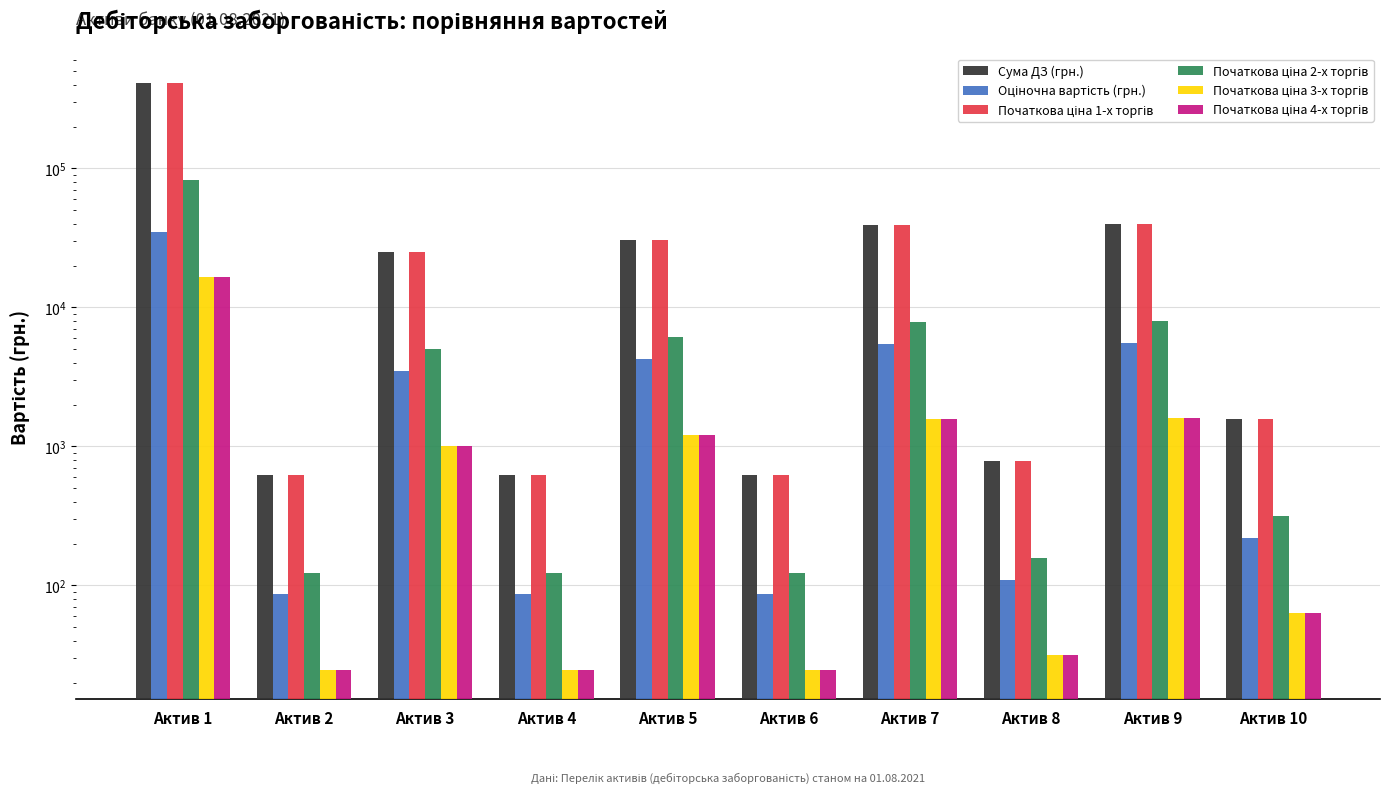

Is it true that Оціночна вартість (грн.) equals 8421.5 at Актив 9?

False